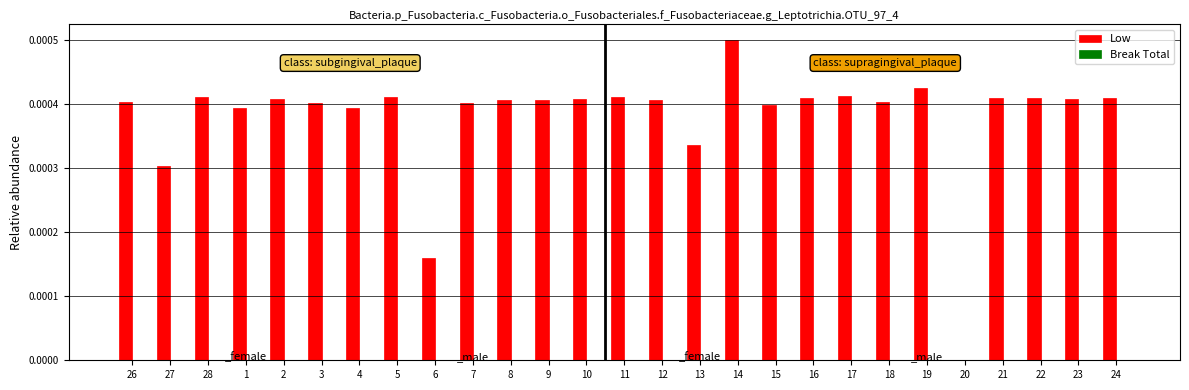

True or false: the data shows 0.0 at 16.

True